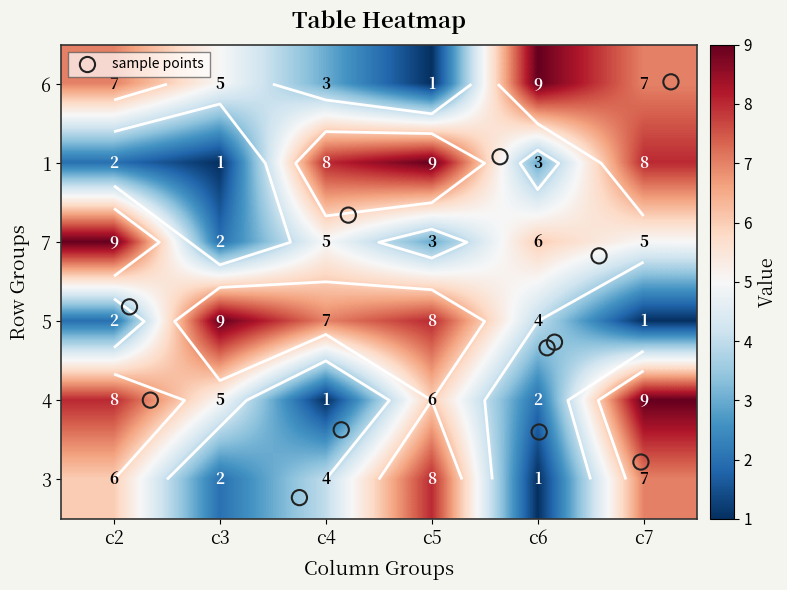

Is it true that 6 equals 7 at c7?

True